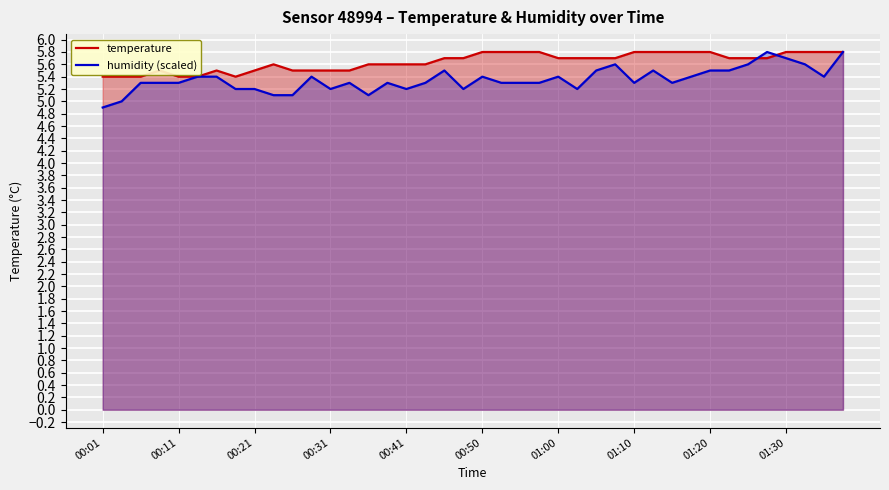

Is it true that temperature equals 9.0 at 35?

False